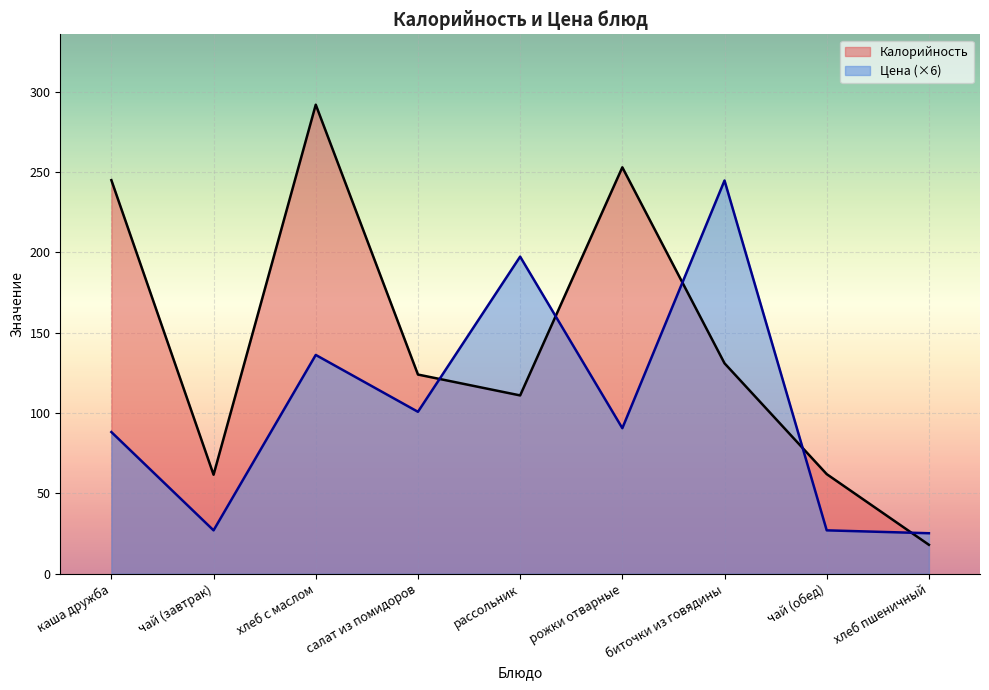

Rank the categories by Цена value from highest to lowest.

биточки из говядины, рассольник, хлеб с маслом, салат из помидоров, рожки отварные, каша дружба, чай (завтрак), чай (обед), хлеб пшеничный